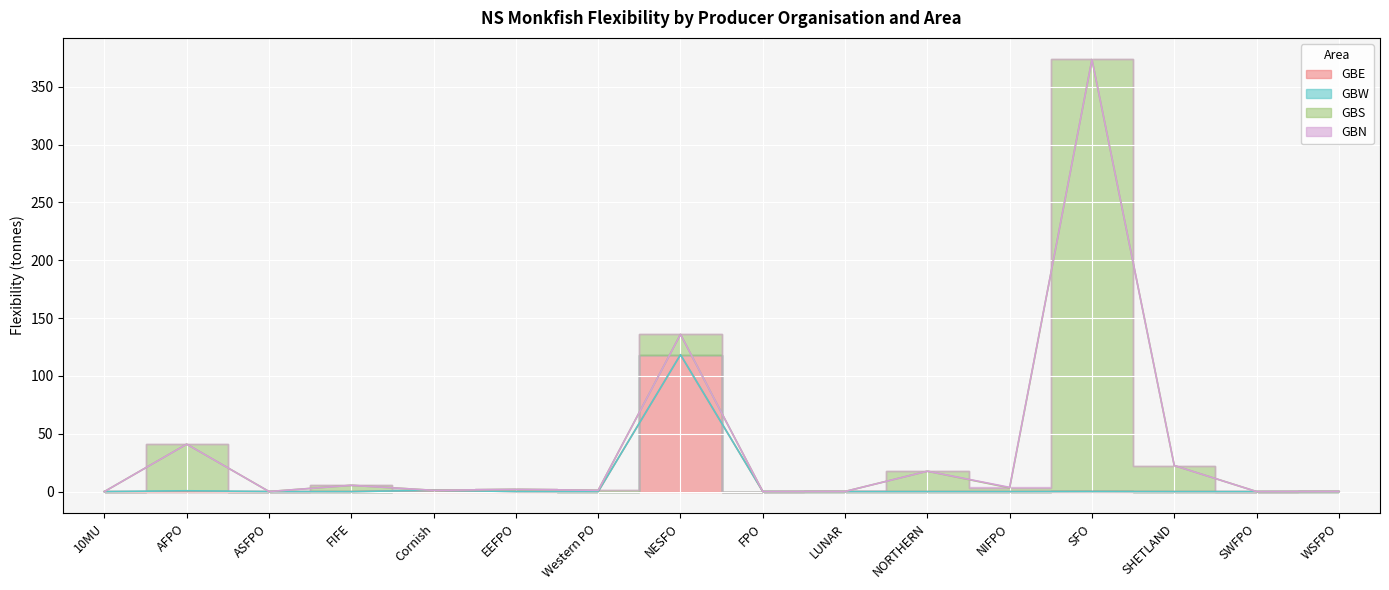

Between WSFPO and SFO, which is larger?

SFO